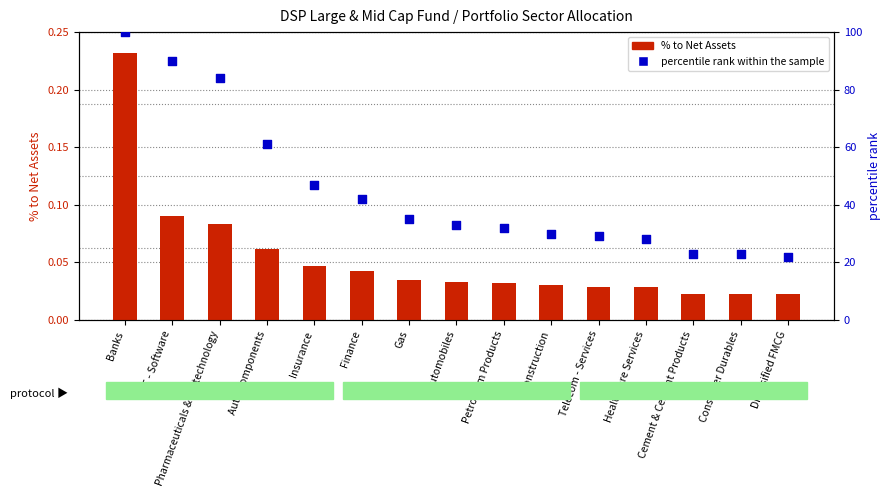

What are all the series names shown in the legend?

% to Net Assets, percentile rank within the sample